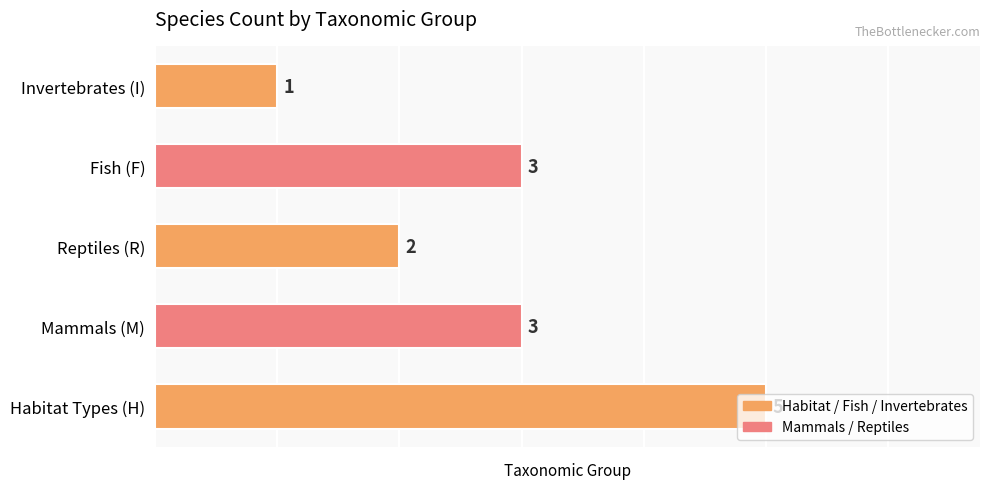

Which label corresponds to the smallest value in the chart?

Invertebrates (I)